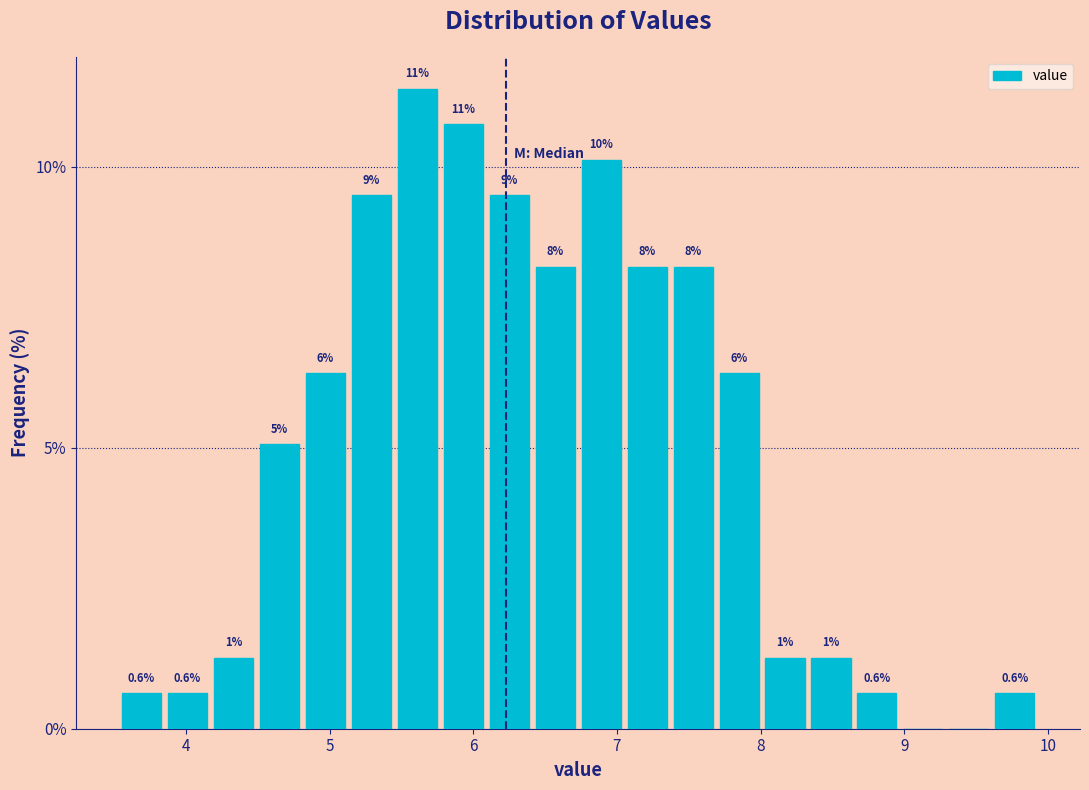

Around what value on the x-axis is the tallest bar? Give the approximate position of its centre, as read against the axis.

5.6